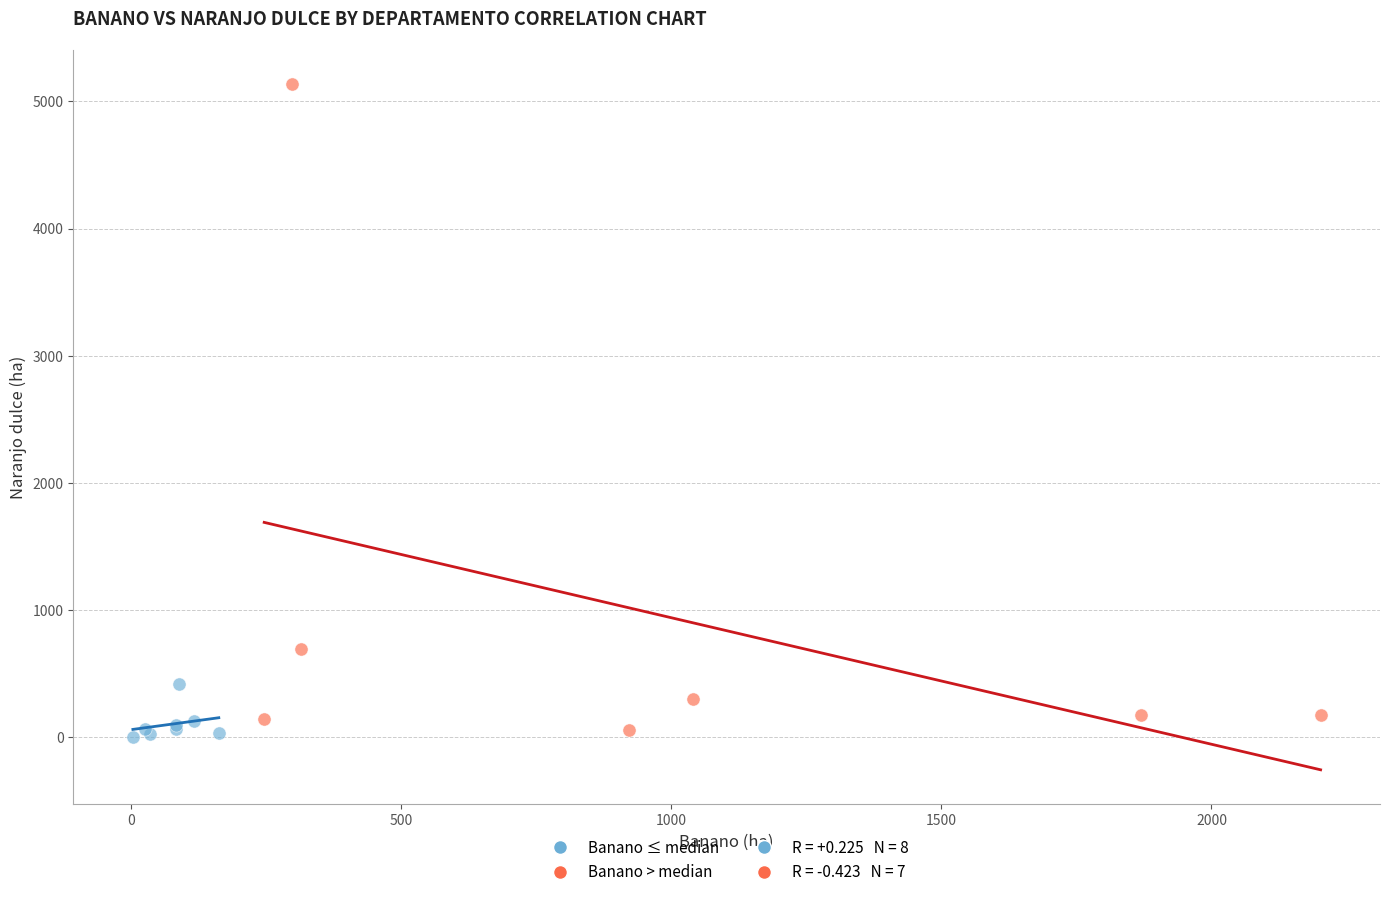

Which series reaches the maximum Y coordinate?

Banano > median